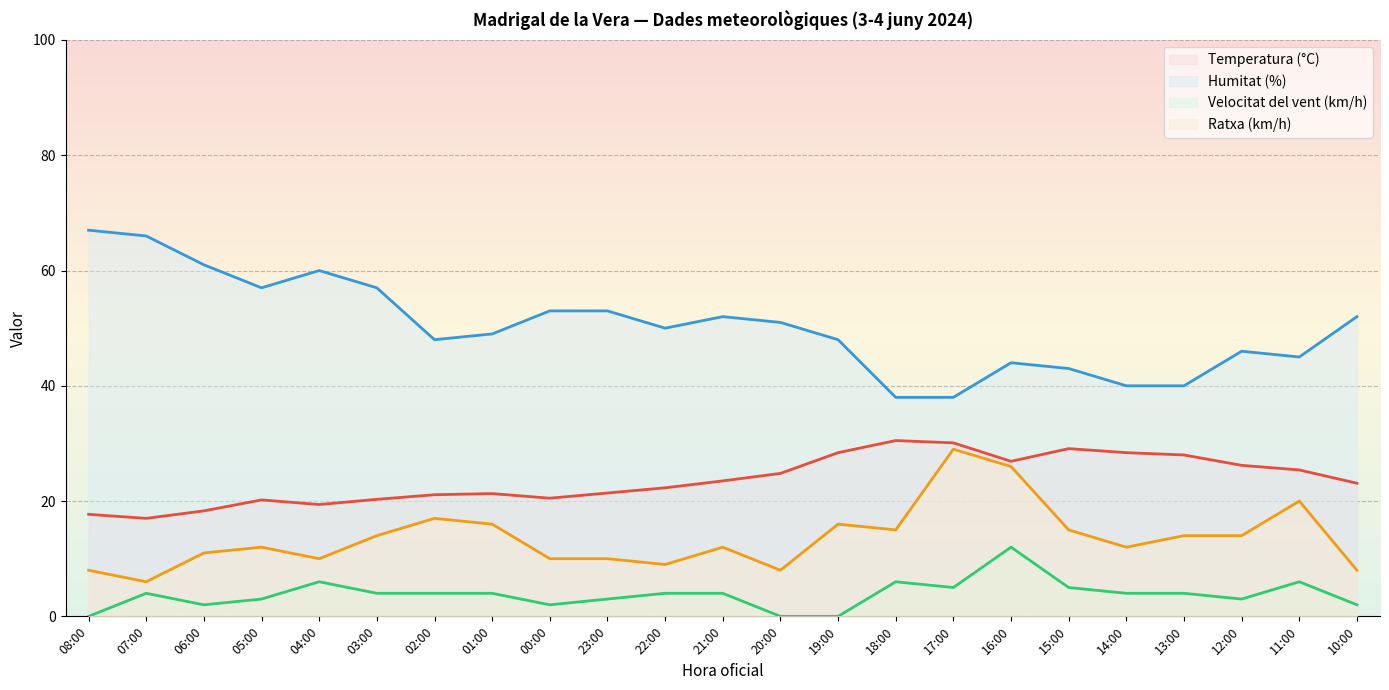

How many values in the Ratxa (km/h) series exceed 12?

11